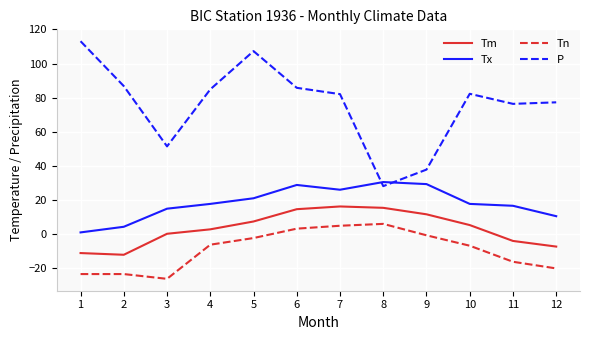

Is the value of Tx at 11 greater than the value of Tm at 1?

Yes